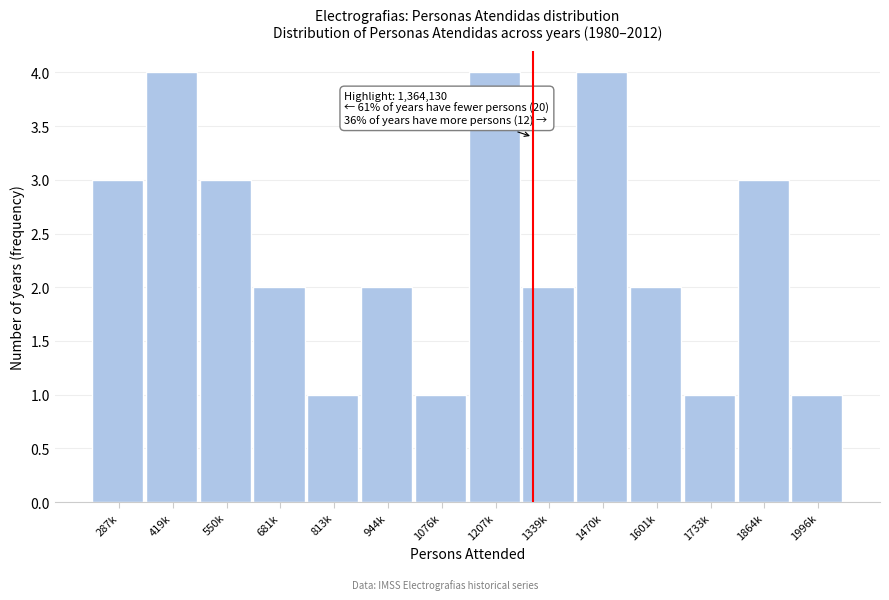

Reading right to left, what are all the values shown in this chart?

1996k=1	1864k=3	1733k=1	1601k=2	1470k=4	1339k=2	1207k=4	1076k=1	944k=2	813k=1	681k=2	550k=3	419k=4	287k=3